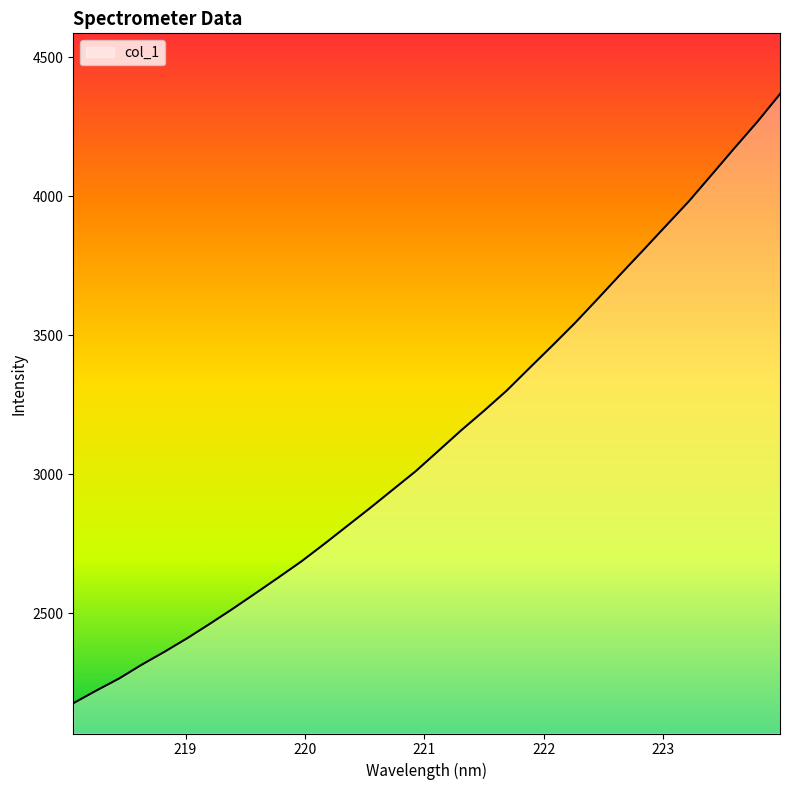

What is the greatest value displayed?

4368.4